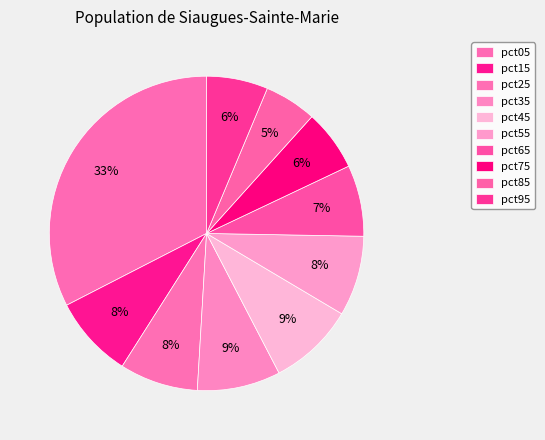

How much of the chart is everything except pct95?

93.7%